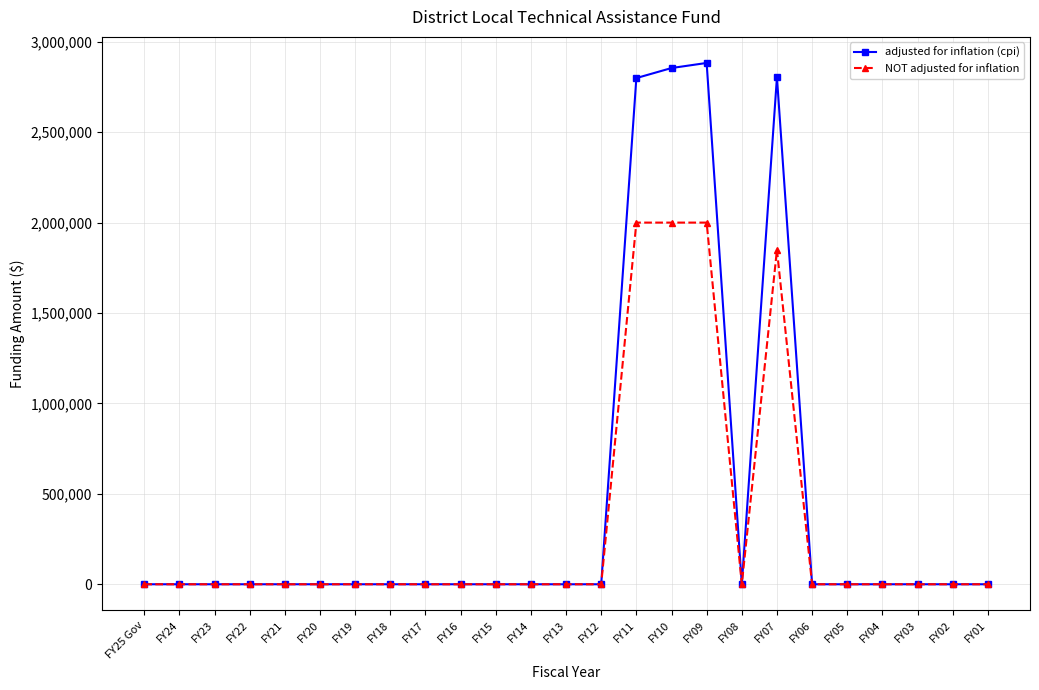

Which series has the largest range (max minus min)?

adjusted for inflation (cpi)